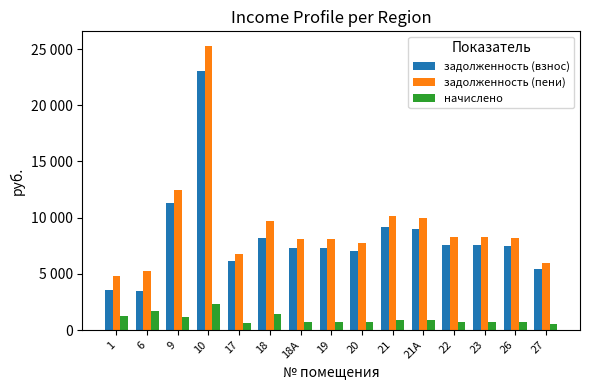

What is the average value of the задолженность (пени) series?

9265.1